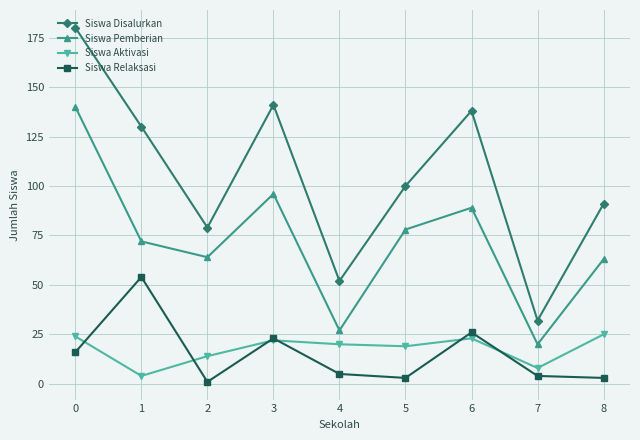

Where is the first local maximum for Siswa Aktivasi?

3